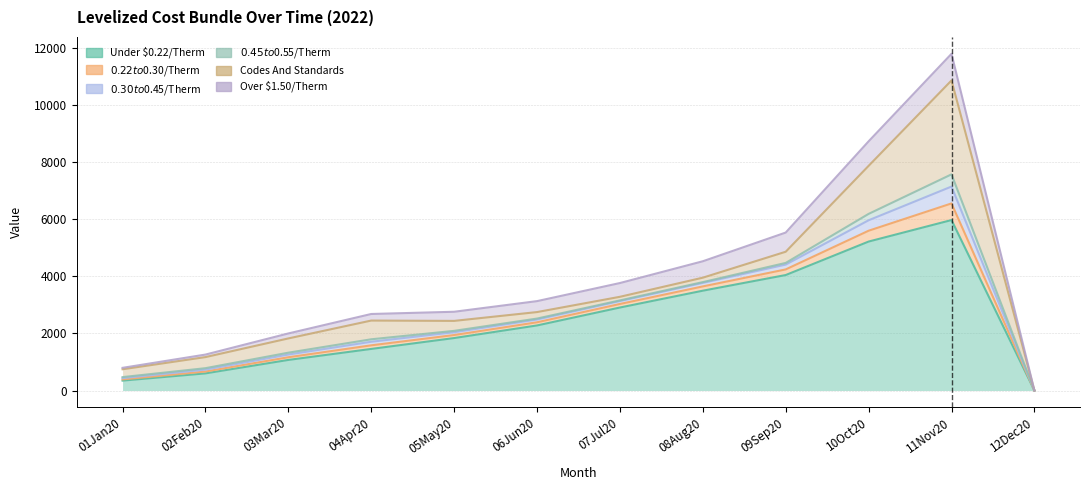

What is the difference between the highest and lowest values at 01Jan20?

396.8